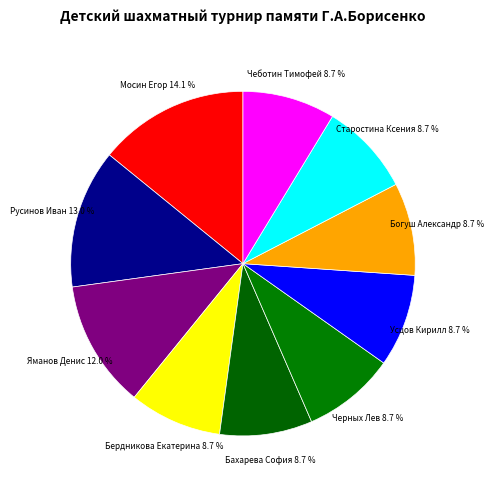

To the nearest percent, what is the difference between the largest and smallest slice percentages?

5%